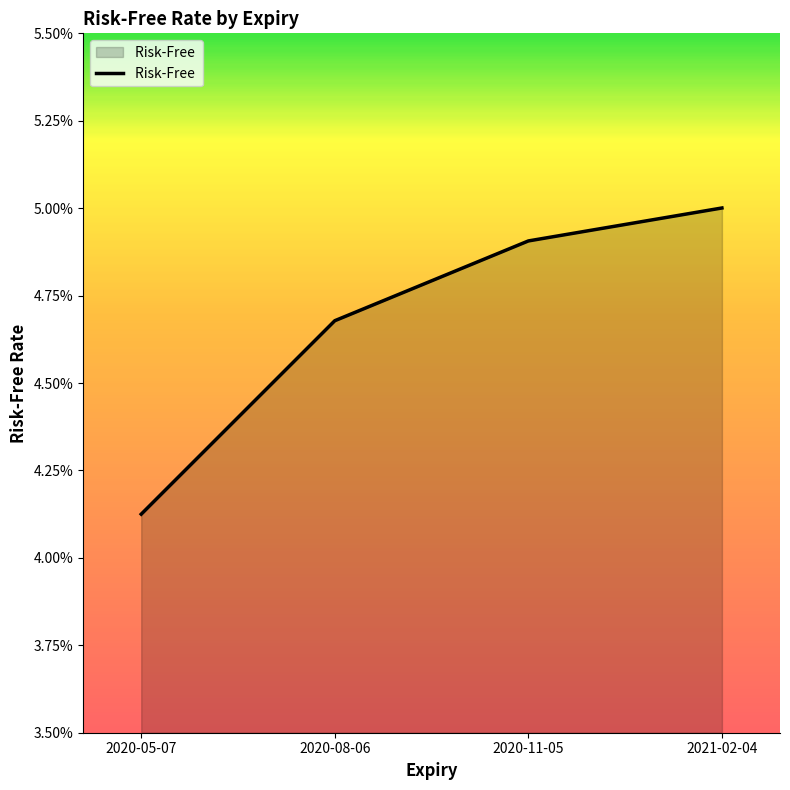

The chart shows a value of 1.3 at 2020-08-06. True or false?

False